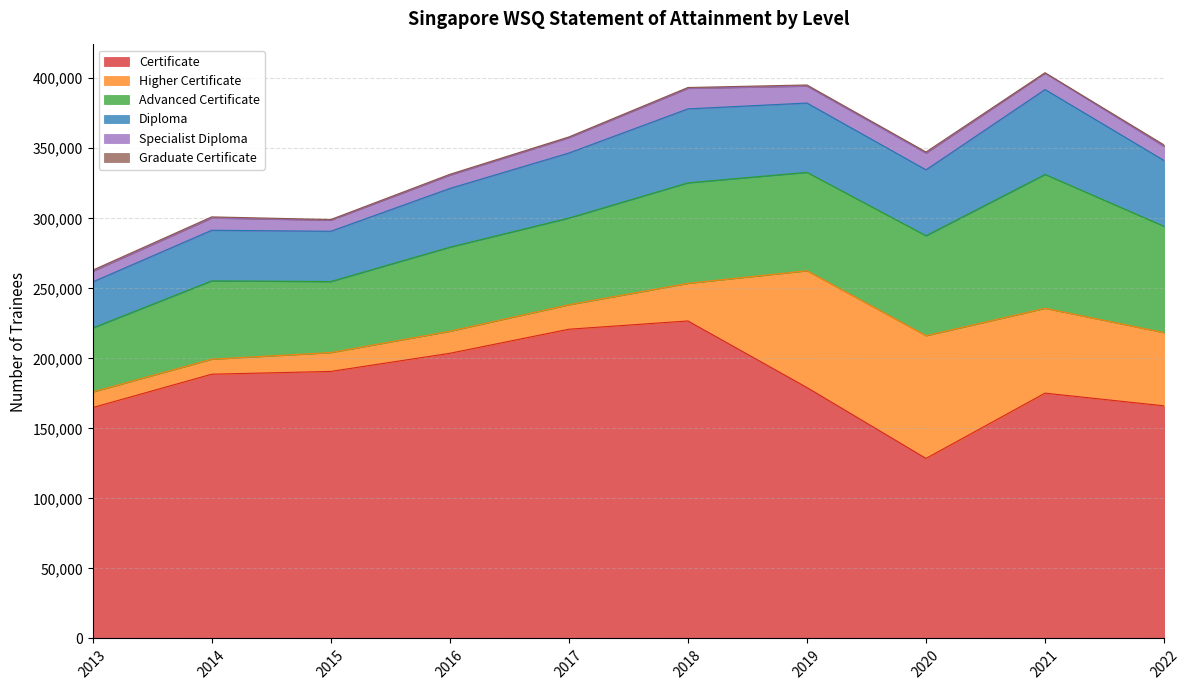

The value of Certificate at 2014 is 188700. True or false?

True